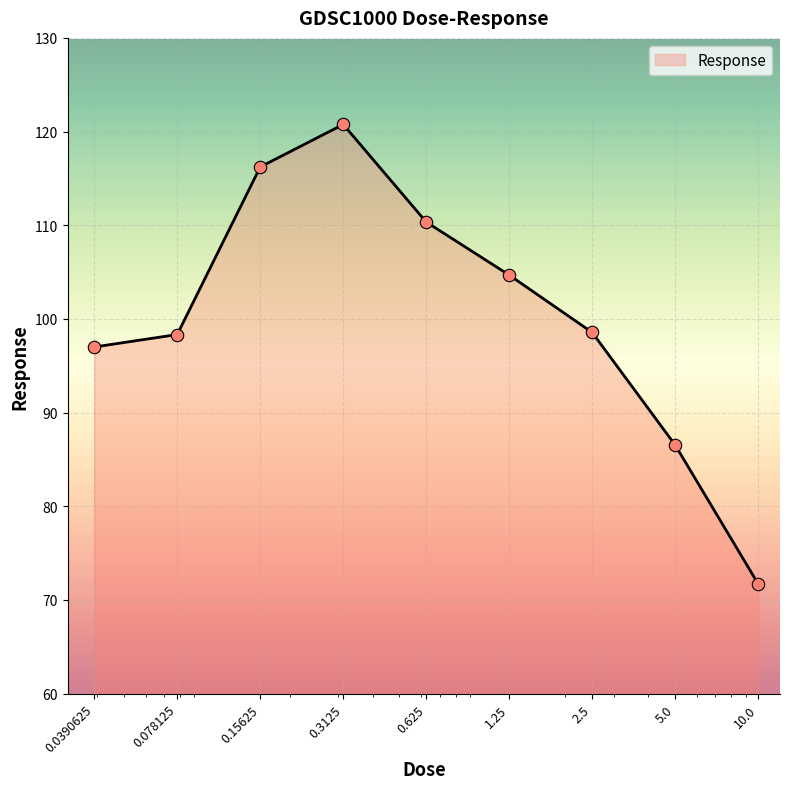

What is the difference between the maximum and minimum values?

49.0